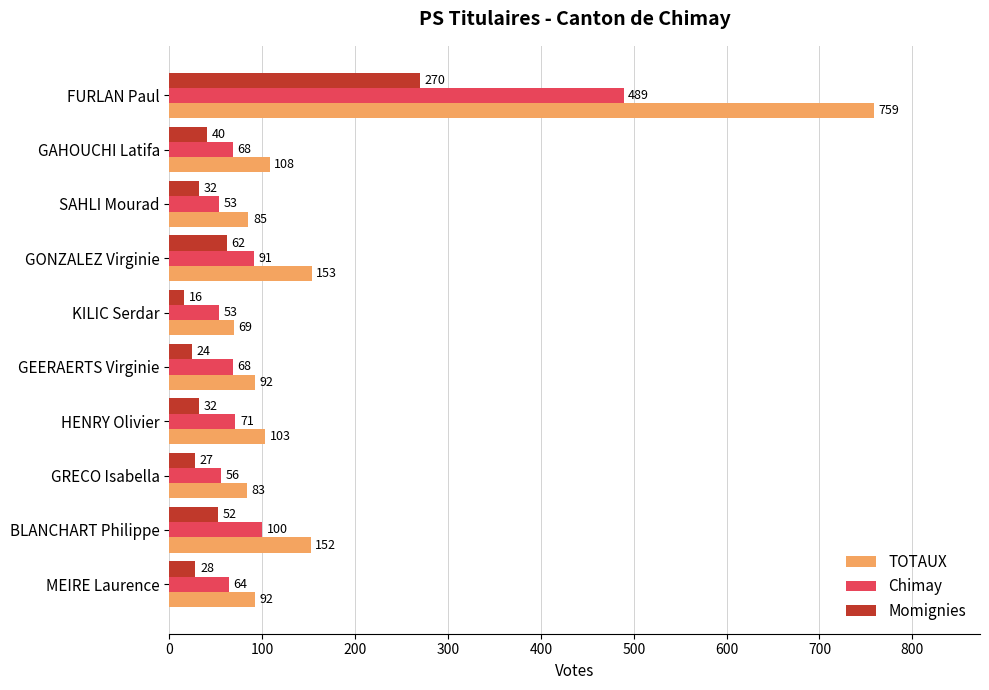

What is the maximum value shown in the chart?

759